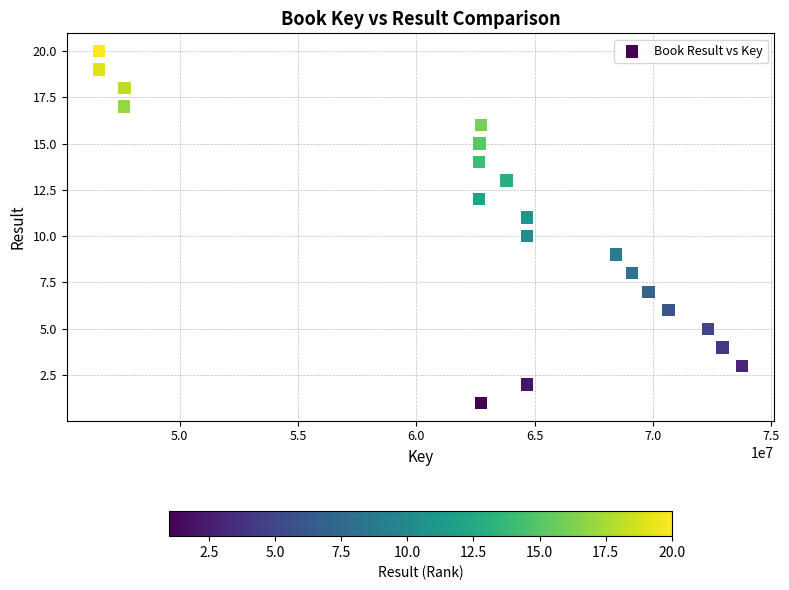

What is the range of Y values (max minus min)?

19